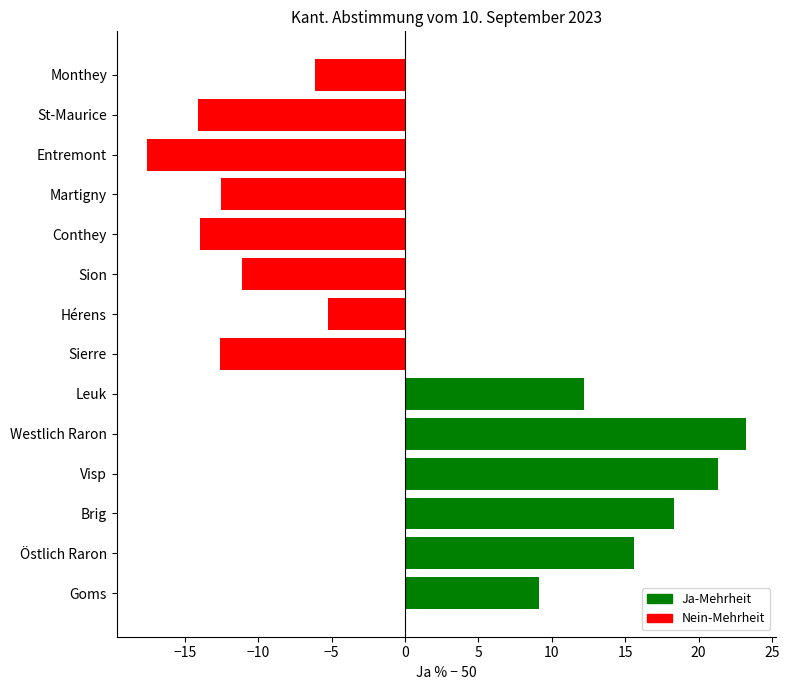

Which has a higher value, Goms or Martigny?

Goms